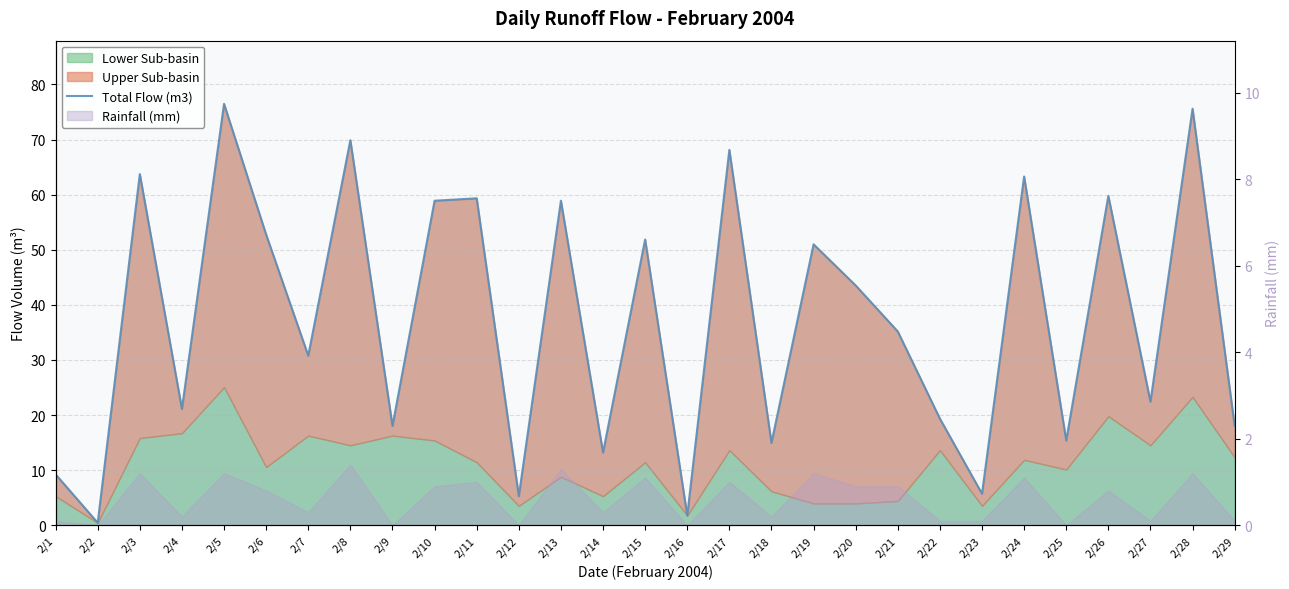

What is the ratio of the value at 2/16 to the value at 2/9?

0.1